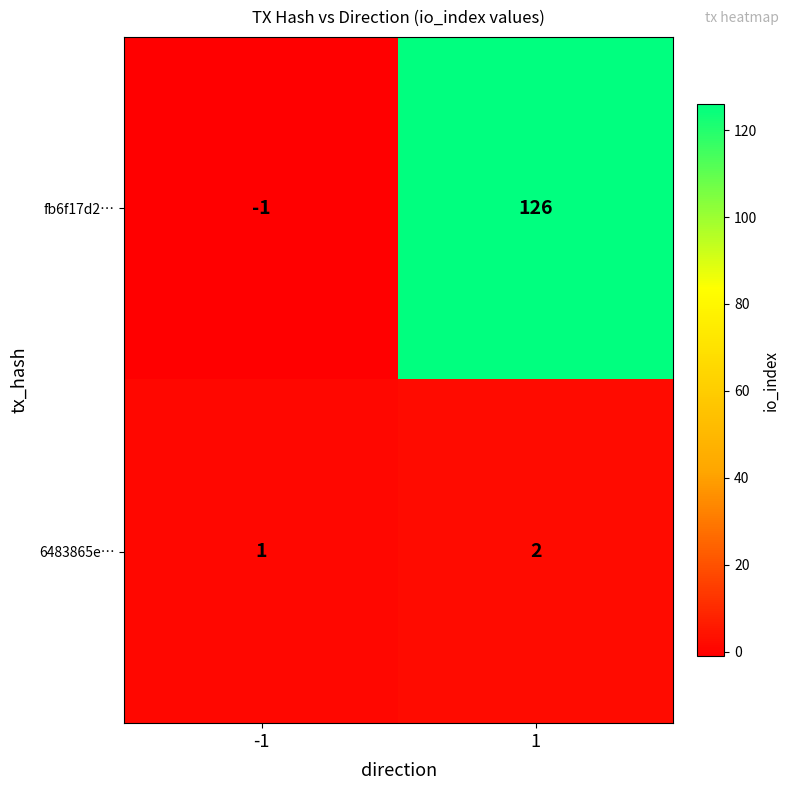

Reading right to left, transcribe all the data shown in this chart.

fb6f17d2…: 1=126	-1=-1
6483865e…: 1=2	-1=1